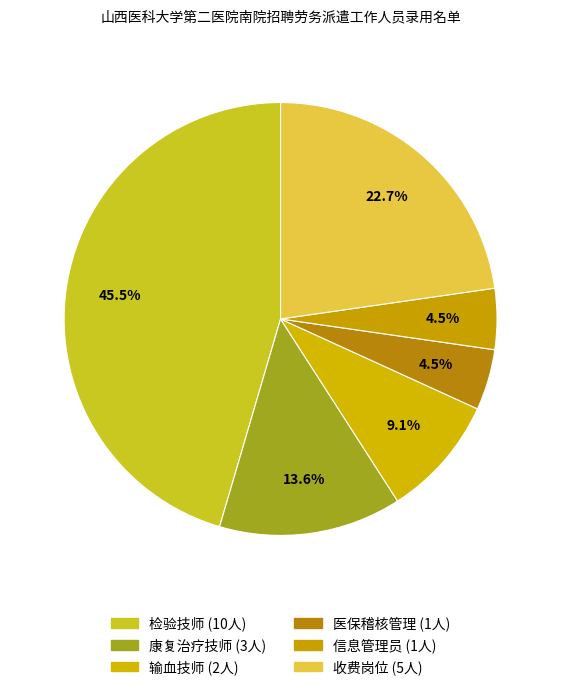

True or false: 输血技师 accounts for 9% of the total.

True